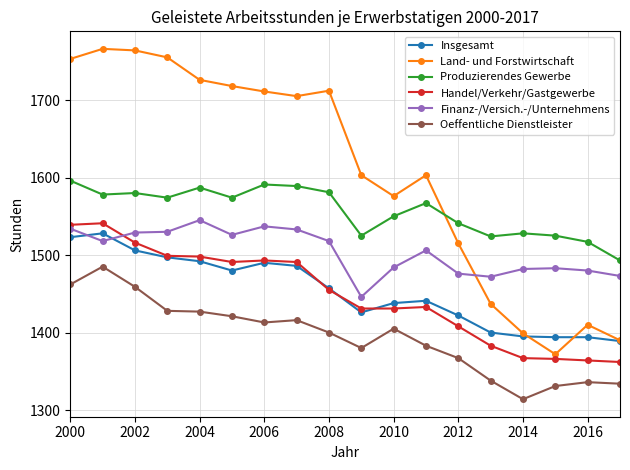

True or false: Insgesamt has more than 1 points higher than both neighbors.

True